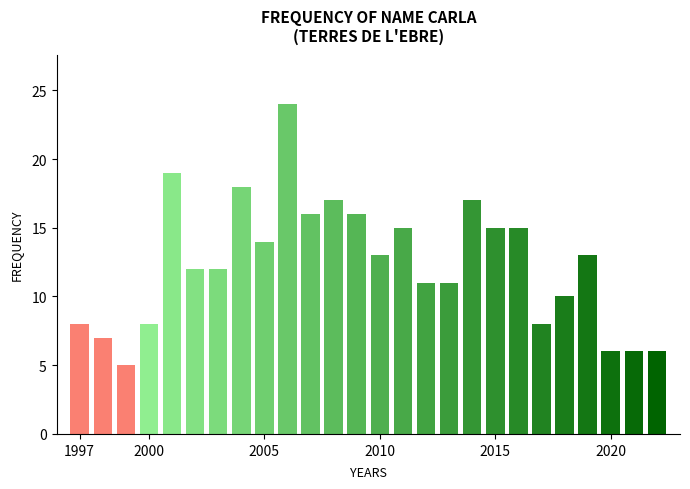

What is the difference between the second highest and second lowest values?

13